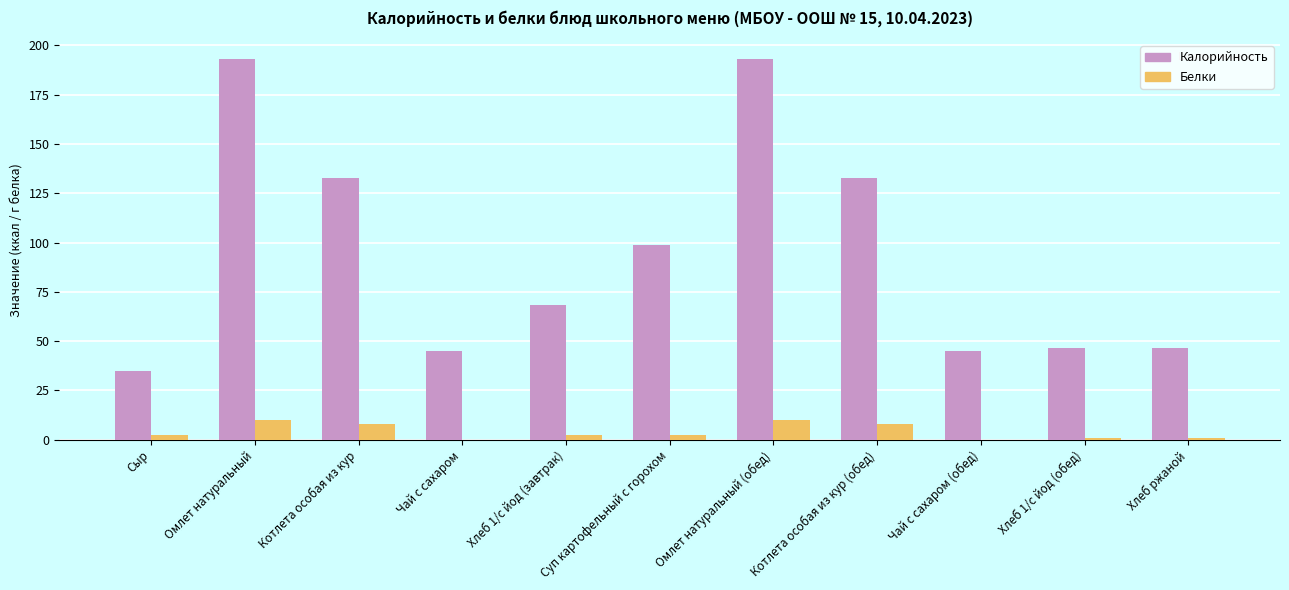

Between Омлет натуральный and Котлета особая из кур, which series saw the biggest shift?

Калорийность